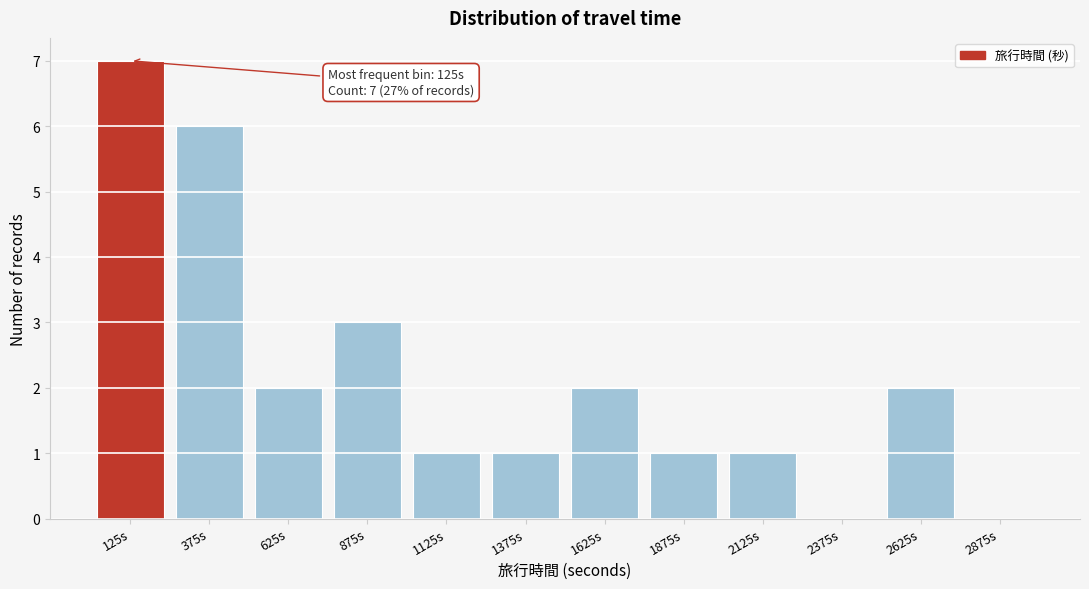

Reading left to right, what are all the values shown in this chart?

125s=7	375s=6	625s=2	875s=3	1125s=1	1375s=1	1625s=2	1875s=1	2125s=1	2375s=0	2625s=2	2875s=0